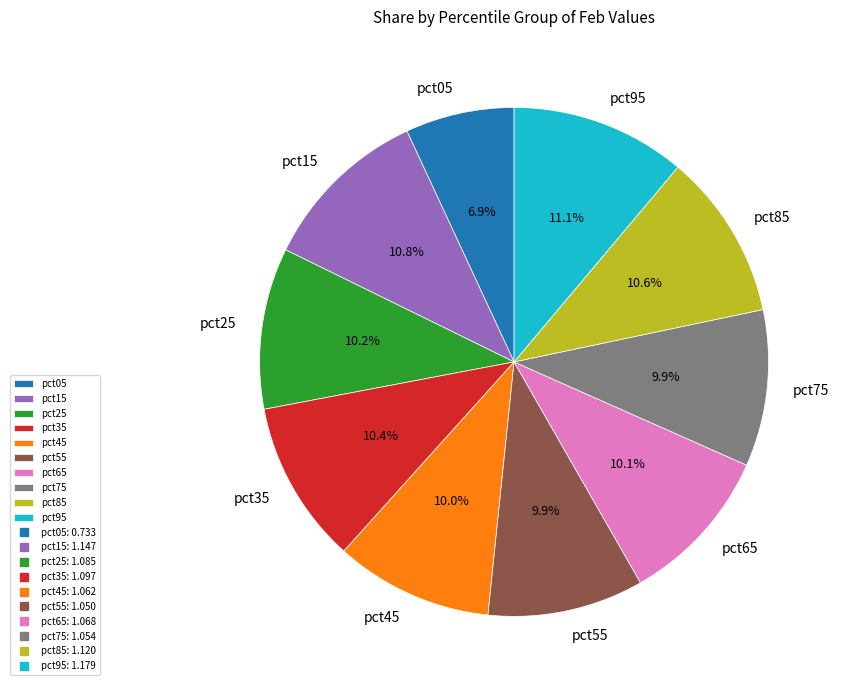

What portion of the pie excludes pct85?

89.4%